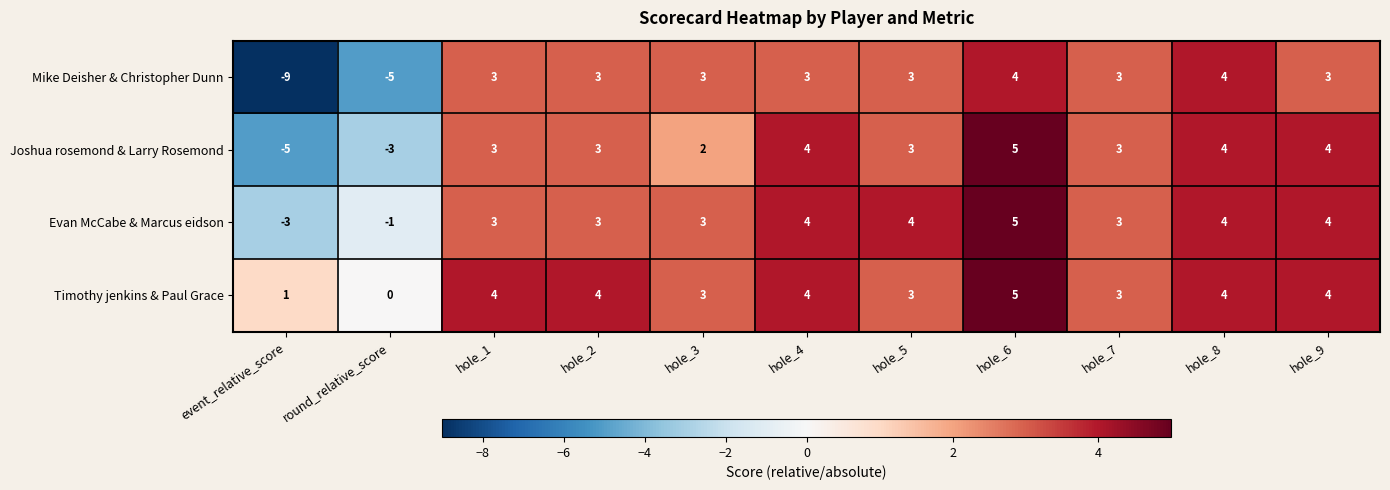

What is the lowest value of the Joshua rosemond & Larry Rosemond series?

-5